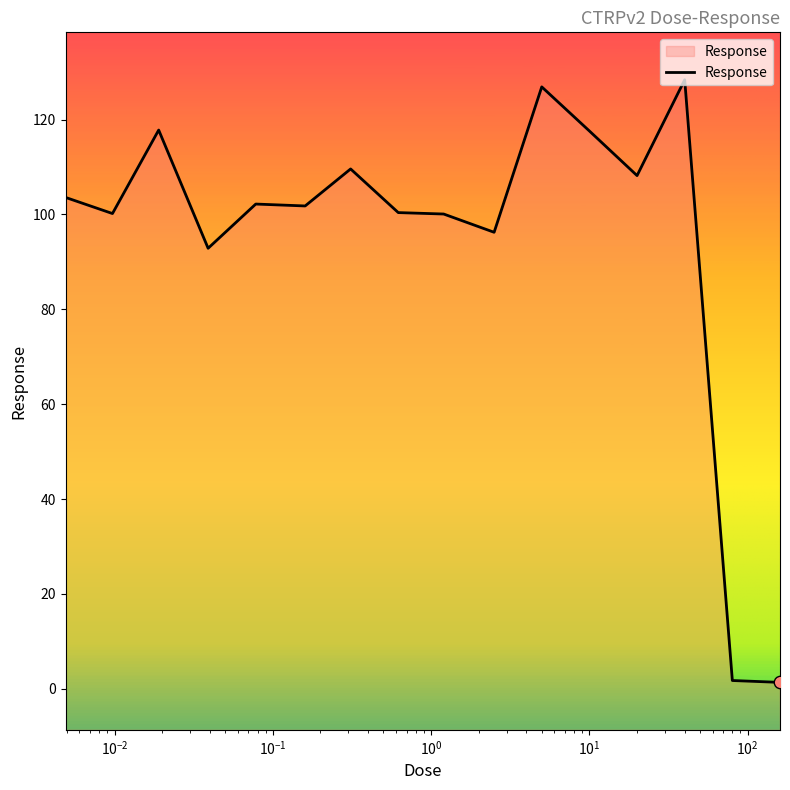

Between 11 and $\mathdefault{10^{-3}}$, which is larger?

11